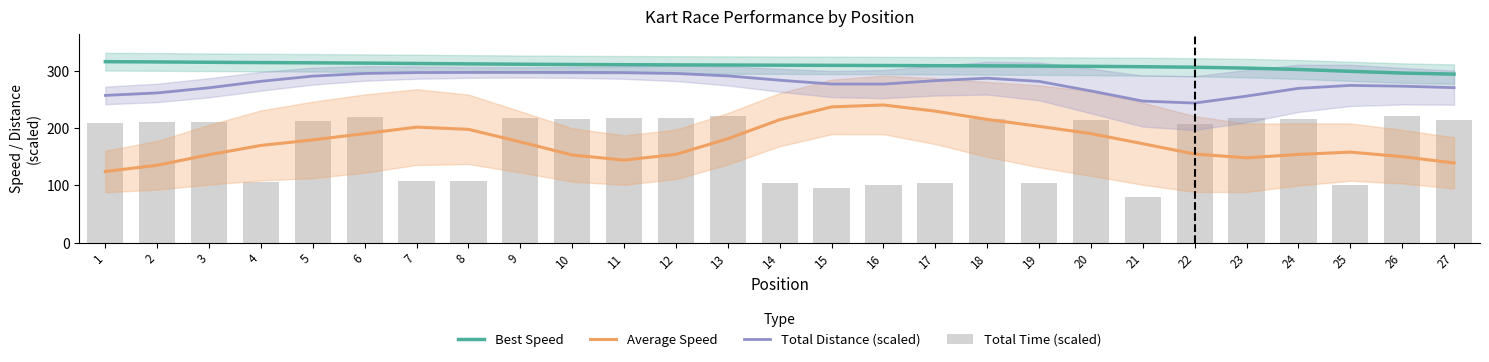

How many data points does each series have?

27